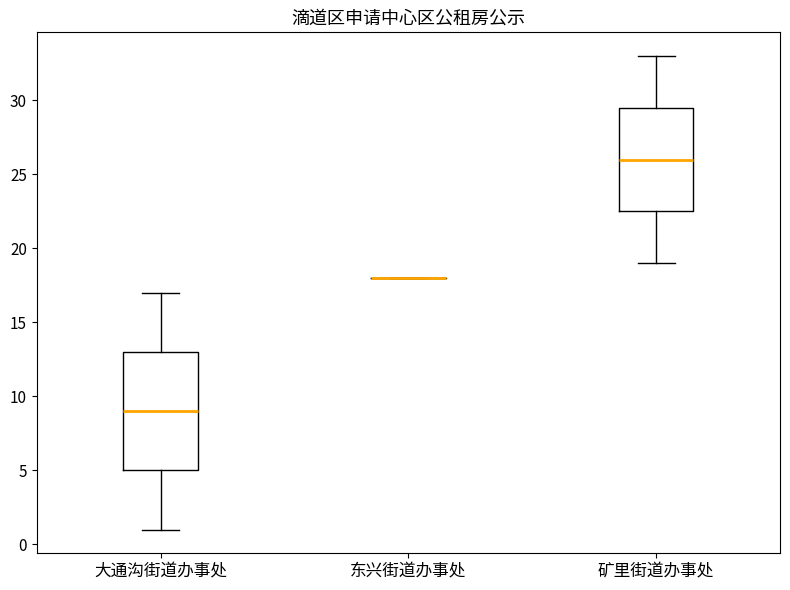

Where does the lower whisker of the box for 大通沟街道办事处 end on the y-axis? The values are not printed on the chart, so give them approximately, as read against the axis.

1.0